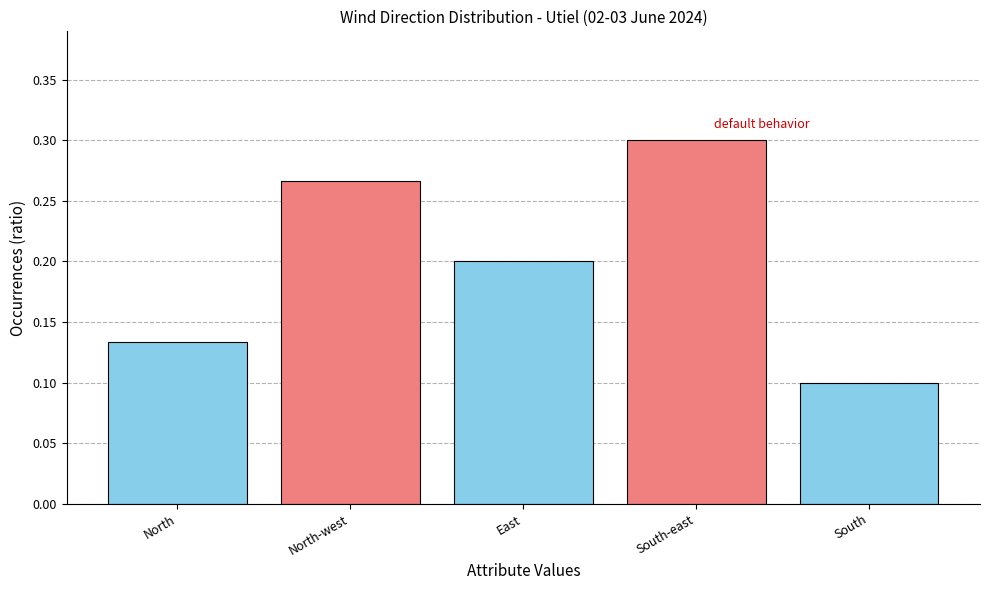

List the labels in order of value, largest first.

South-east, North-west, East, North, South